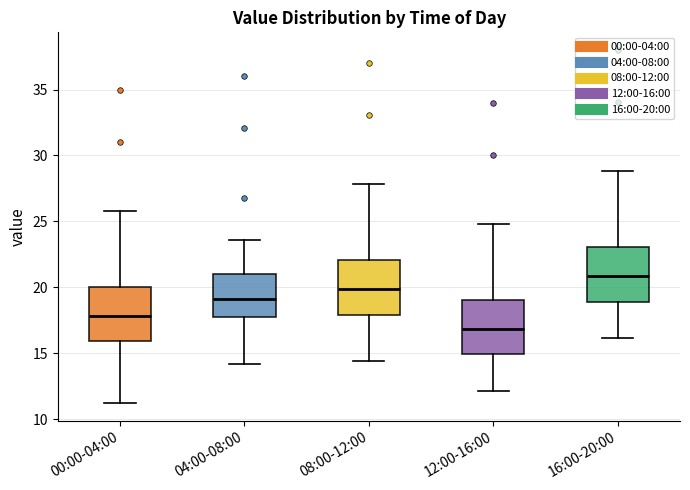

Where does the median line of the box for 00:00-04:00 sit on the y-axis? The values are not printed on the chart, so give them approximately, as read against the axis.

18.0